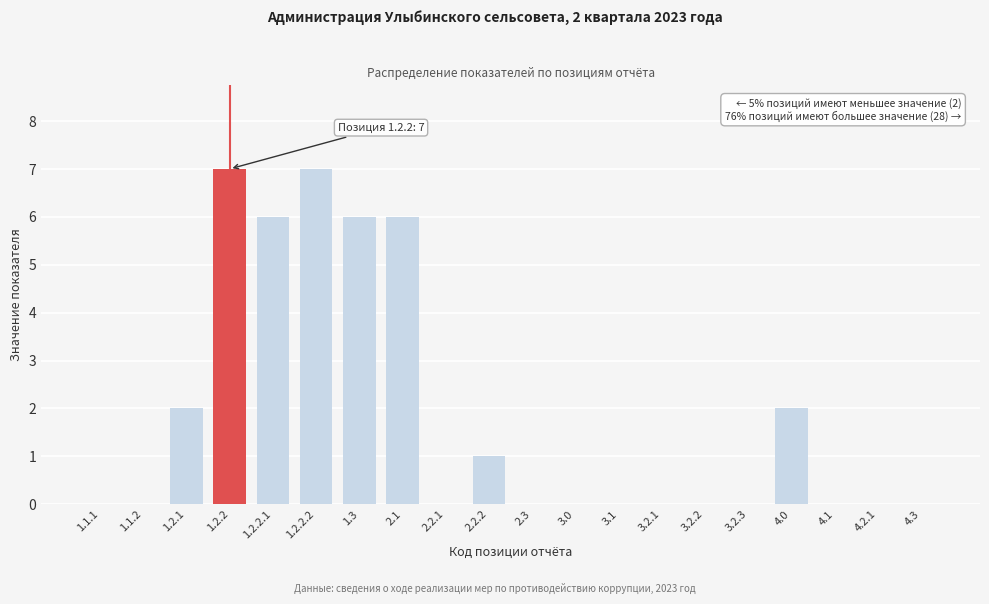

Reading right to left, transcribe all the data shown in this chart.

4.3=0	4.2.1=0	4.1=0	4.0=2	3.2.3=0	3.2.2=0	3.2.1=0	3.1=0	3.0=0	2.3=0	2.2.2=1	2.2.1=0	2.1=6	1.3=6	1.2.2.2=7	1.2.2.1=6	1.2.2=7	1.2.1=2	1.1.2=0	1.1.1=0